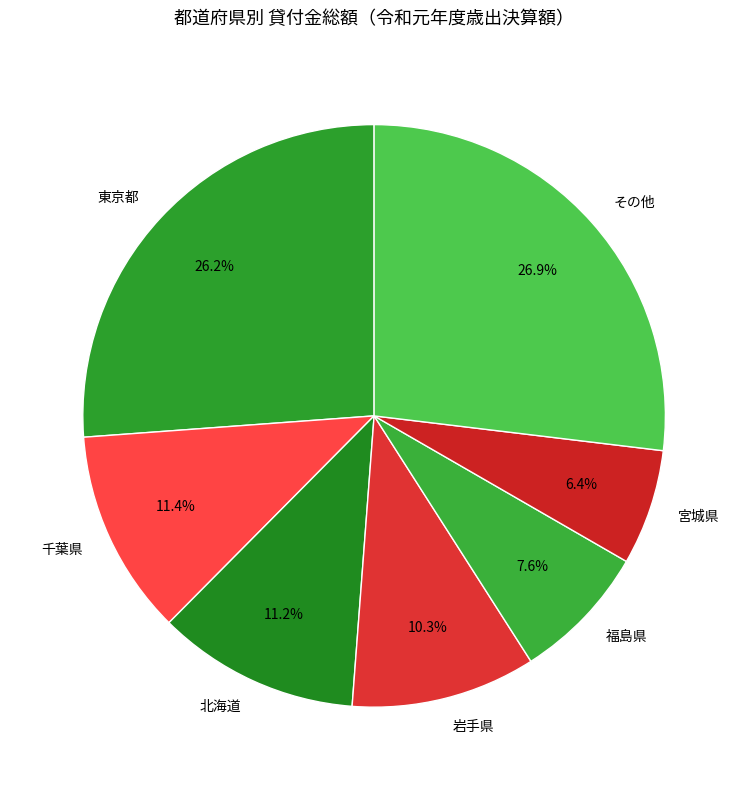

What is the total percentage of その他 and 東京都?

53.1%